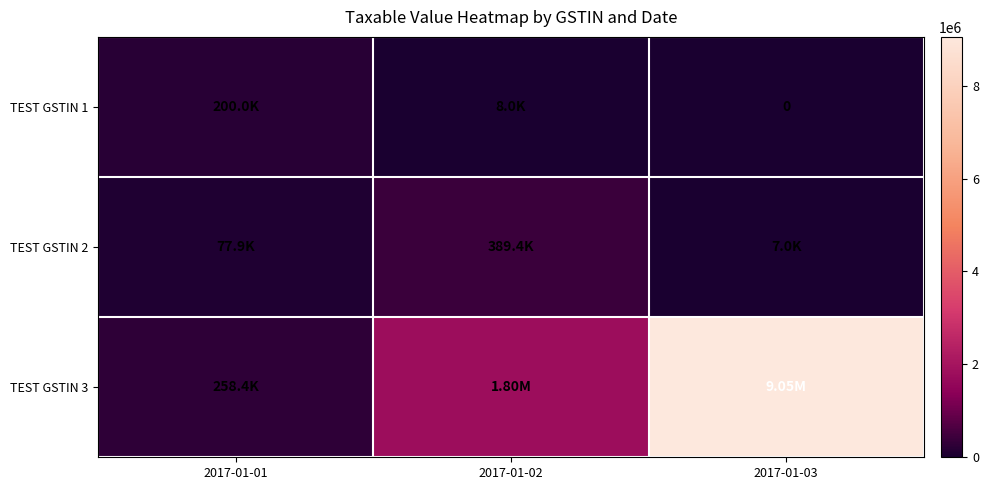

What is the approximate value of TEST GSTIN 3 at 2017-01-02?

1798997.0